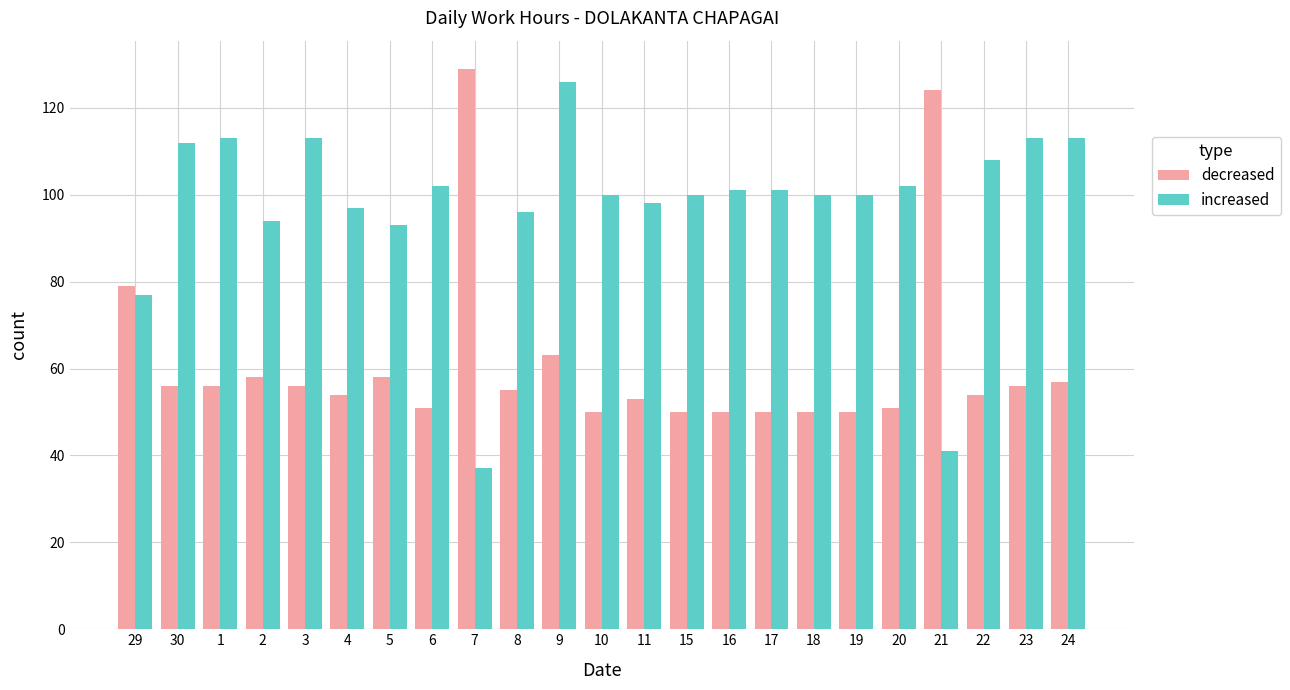

What is the sum of all decreased values?

1410